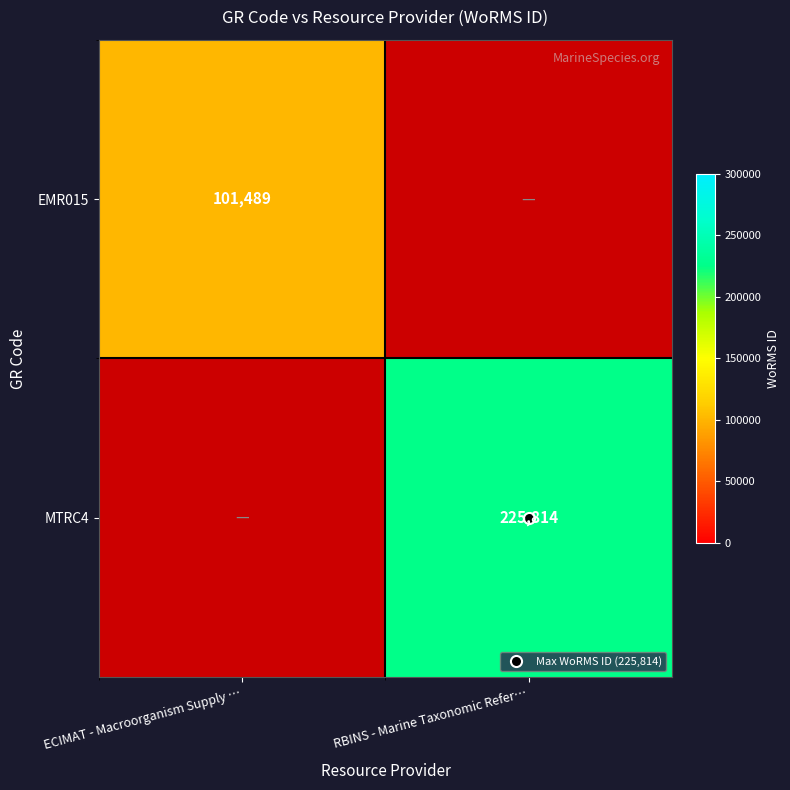

The value of MTRC4 at RBINS - Marine Taxonomic Refer… is 225814. True or false?

True